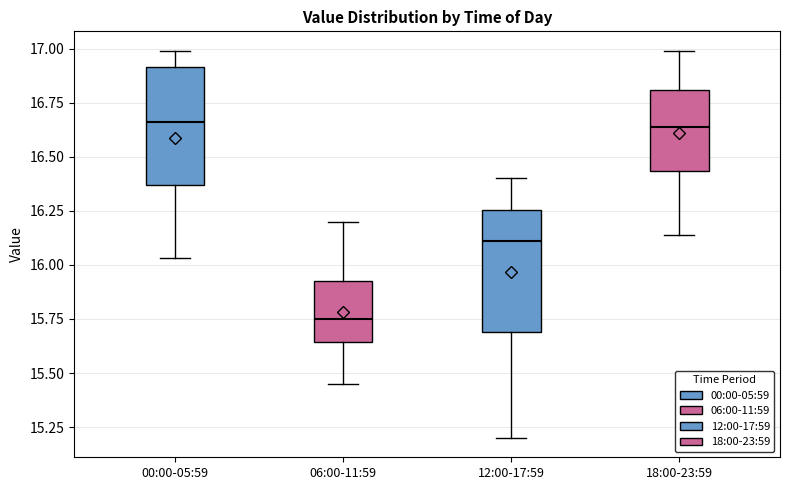

Reading left to right, transcribe this box plot: for each box, give where its median line is, the range the box spans, and where its two whiskers end, as read against the y-axis. The values are not printed on the chart, so give them approximately, as read against the axis.

00:00-05:59: median 16.65, box 16.35 to 16.90, whiskers 16.05 to 17.00
06:00-11:59: median 15.75, box 15.65 to 15.95, whiskers 15.45 to 16.20
12:00-17:59: median 16.10, box 15.70 to 16.25, whiskers 15.20 to 16.40
18:00-23:59: median 16.65, box 16.45 to 16.80, whiskers 16.15 to 17.00